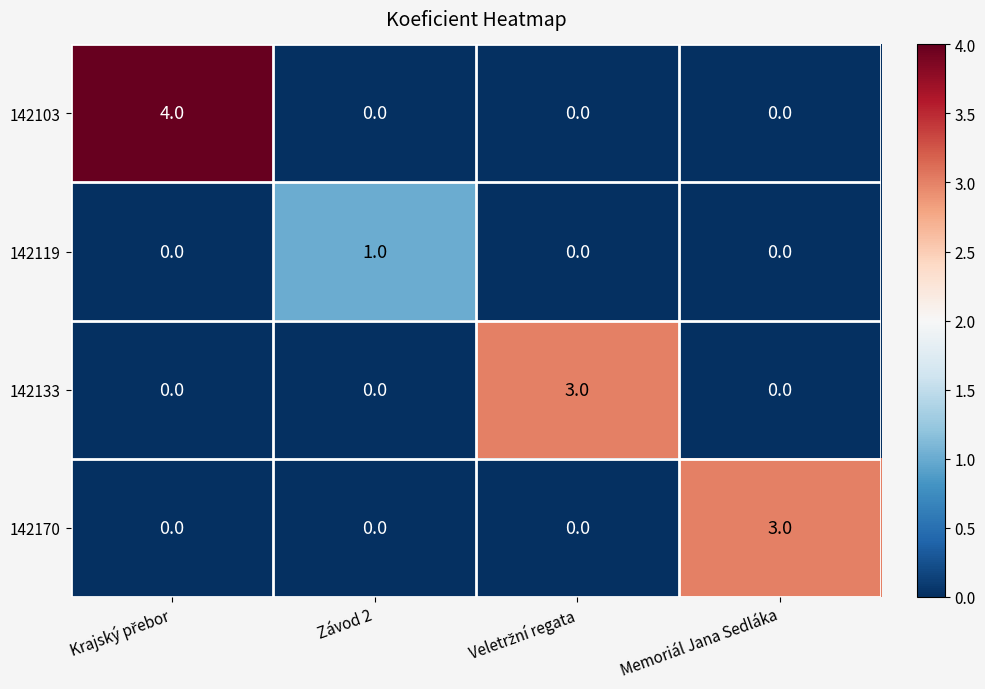

What is the sum of all 142133 values?

3